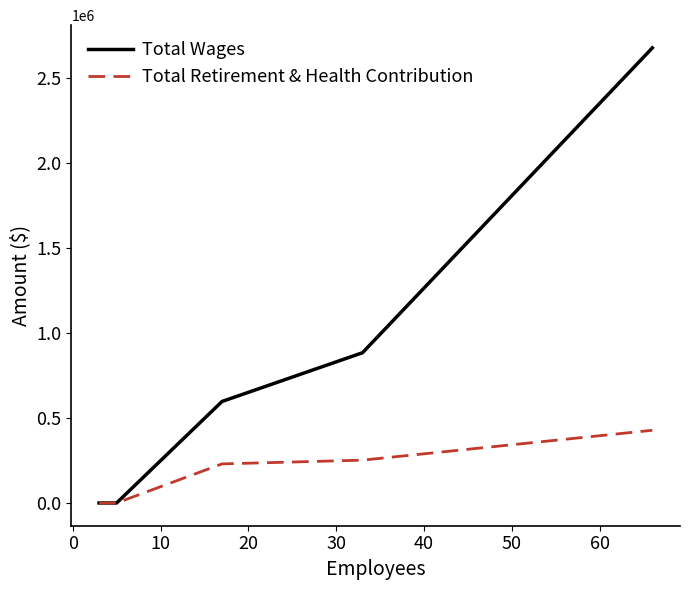

The value of Total Wages at 30 is 884398.2. True or false?

True